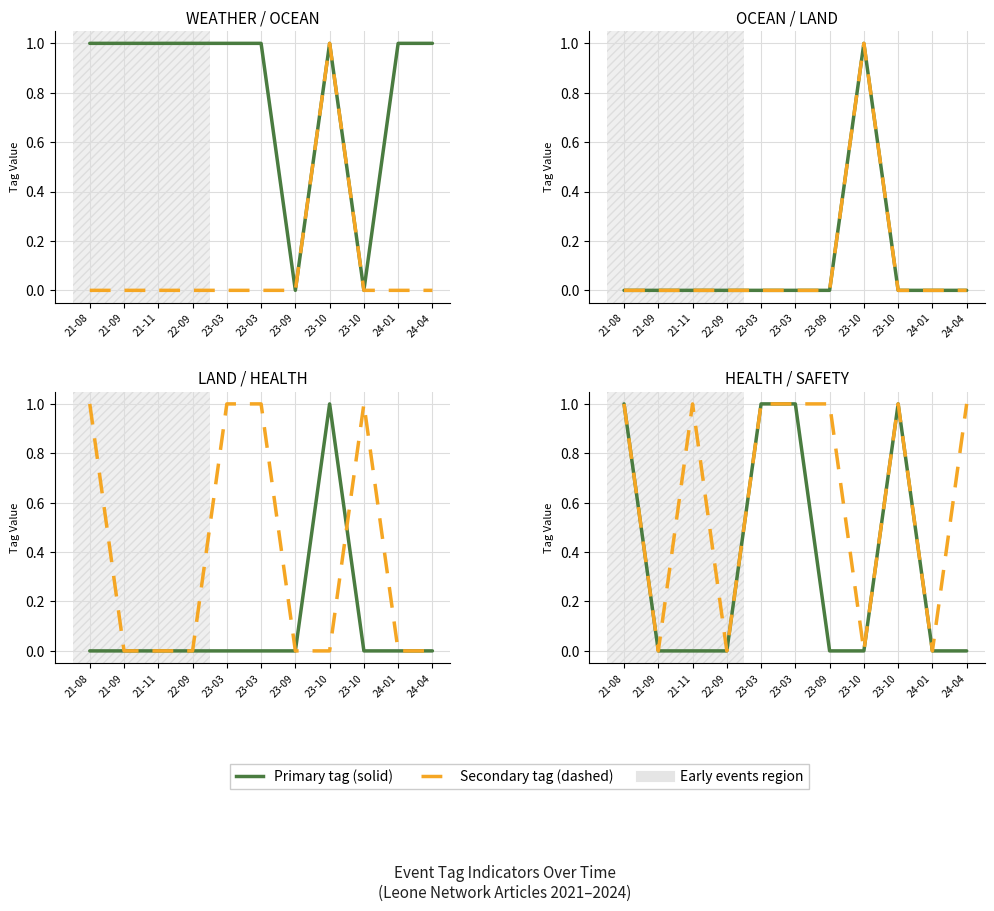

What is the spread (max minus min) of values at 21-11?

1